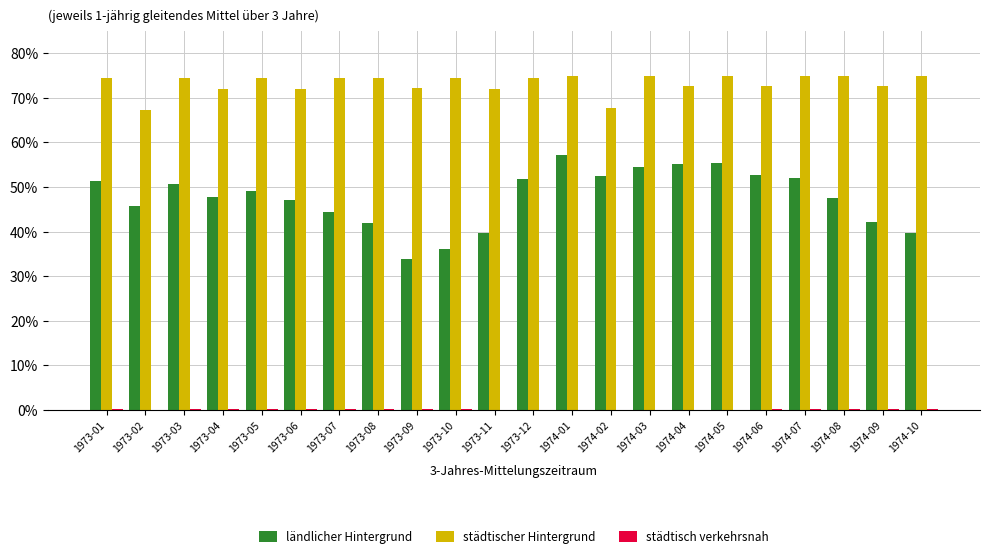

Is the value of ländlicher Hintergrund at 1974-02 greater than the value of städtischer Hintergrund at 1974-09?

No